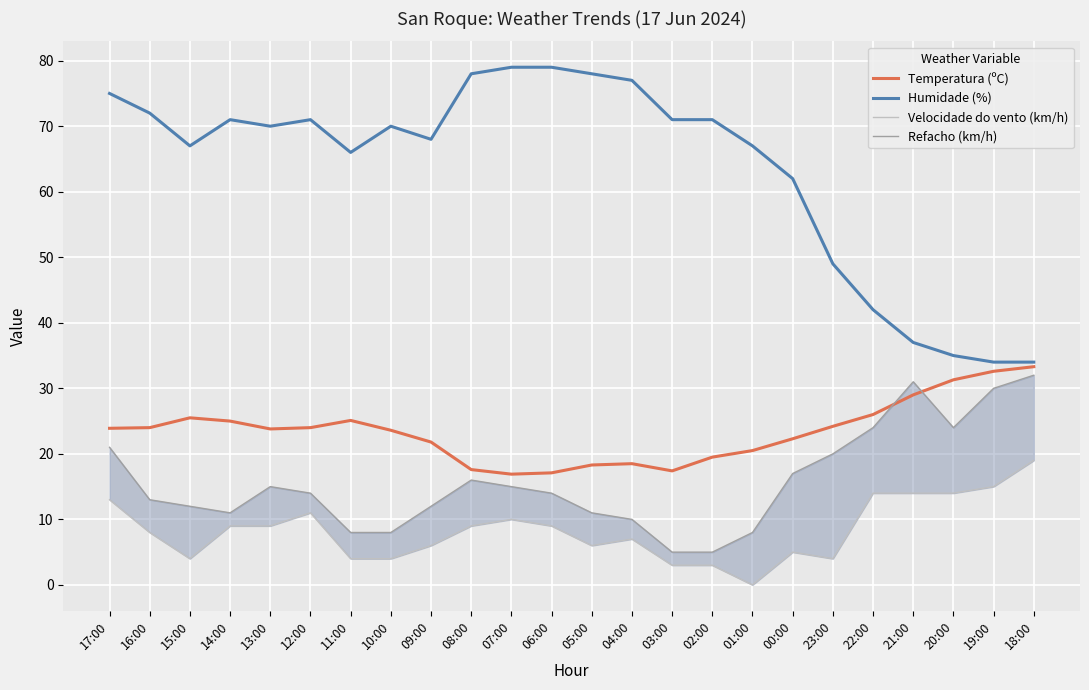

What is the label of the 2nd point from the left?

16:00